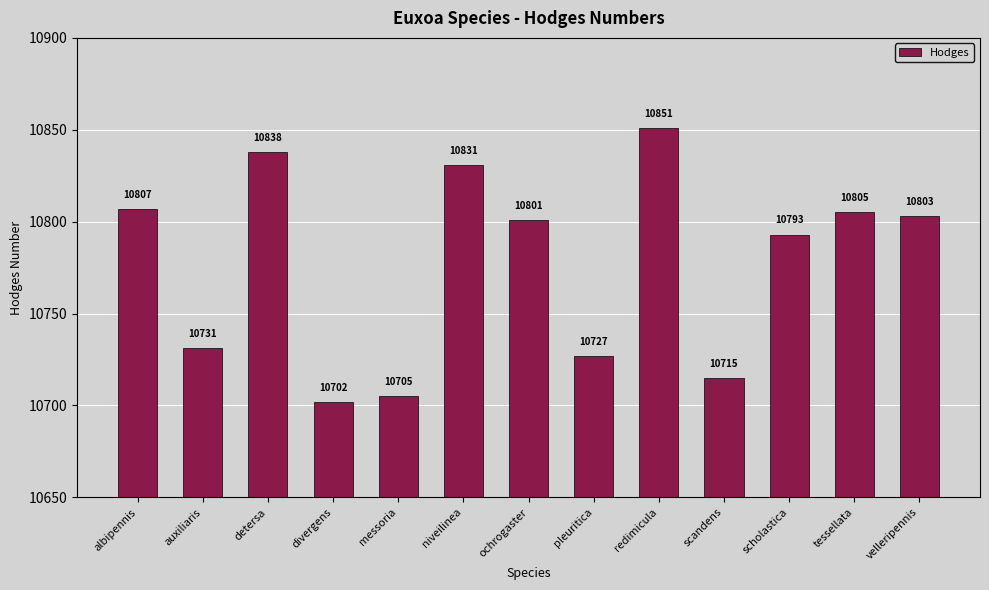

The chart shows a value of 10702 at divergens. True or false?

True